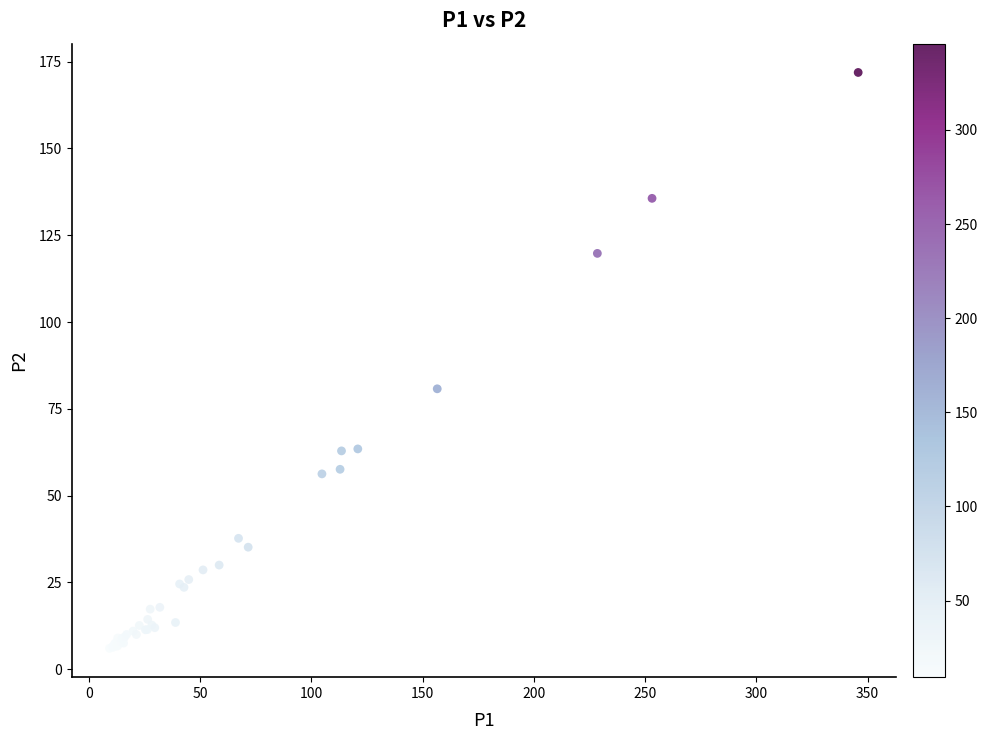

What Y value in the scatter plot is closest to 88?

80.8